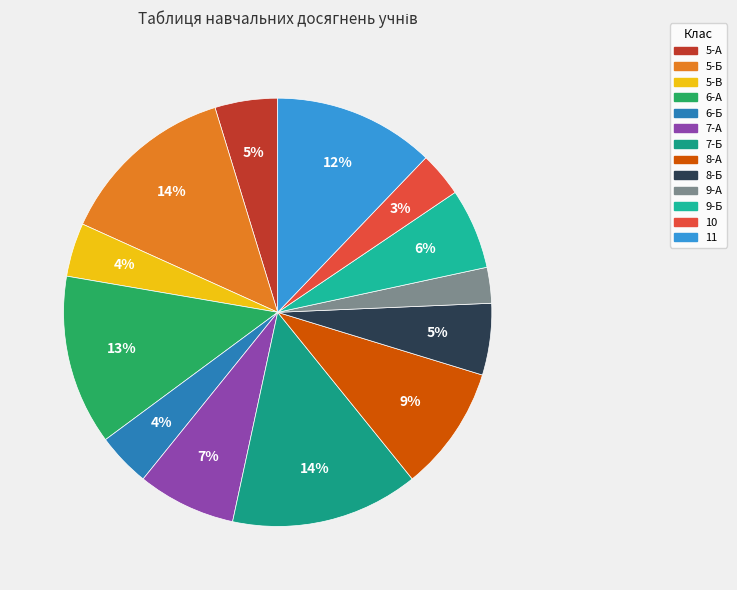

To the nearest percent, what is the average slice percentage?

8%